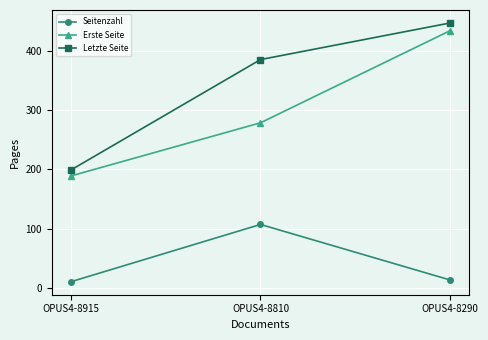

How many series are shown in this chart?

3